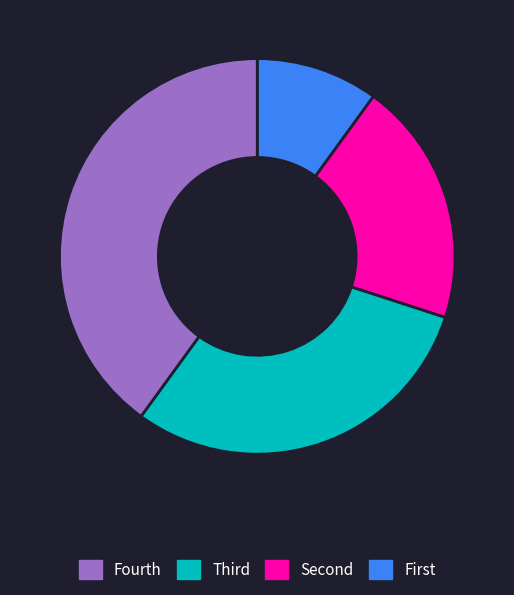

Is there a majority slice in this chart?

No